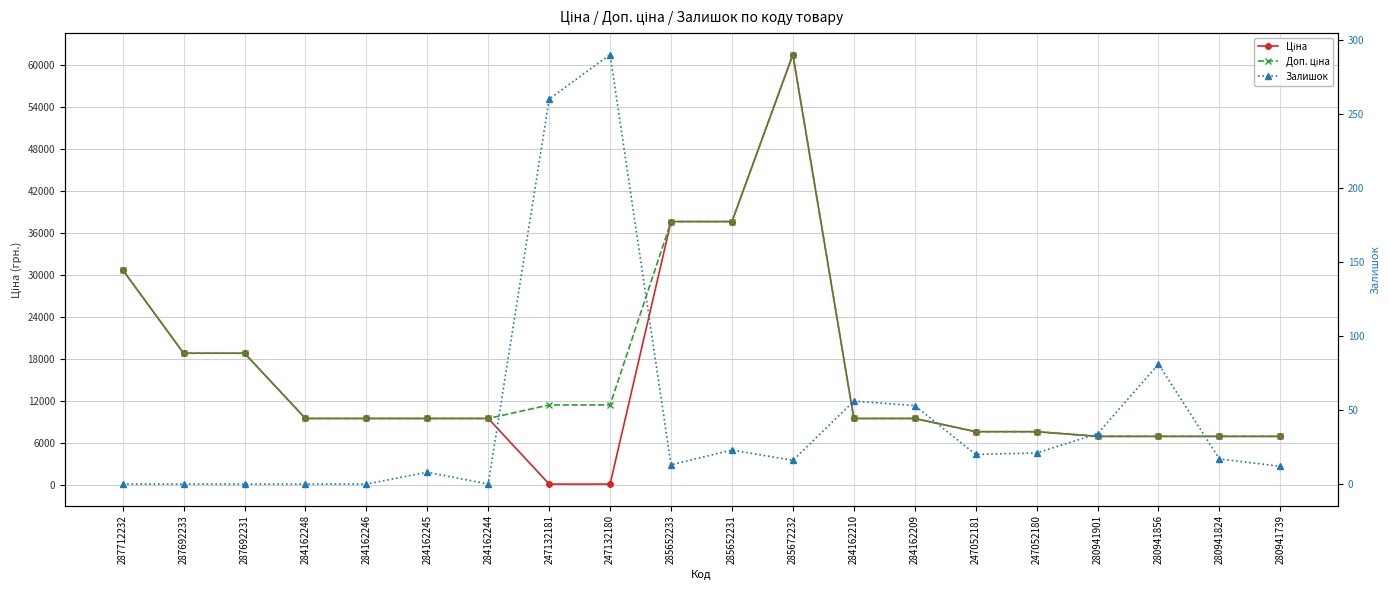

The Ціна series shows 9480.1 at 284162209. True or false?

True